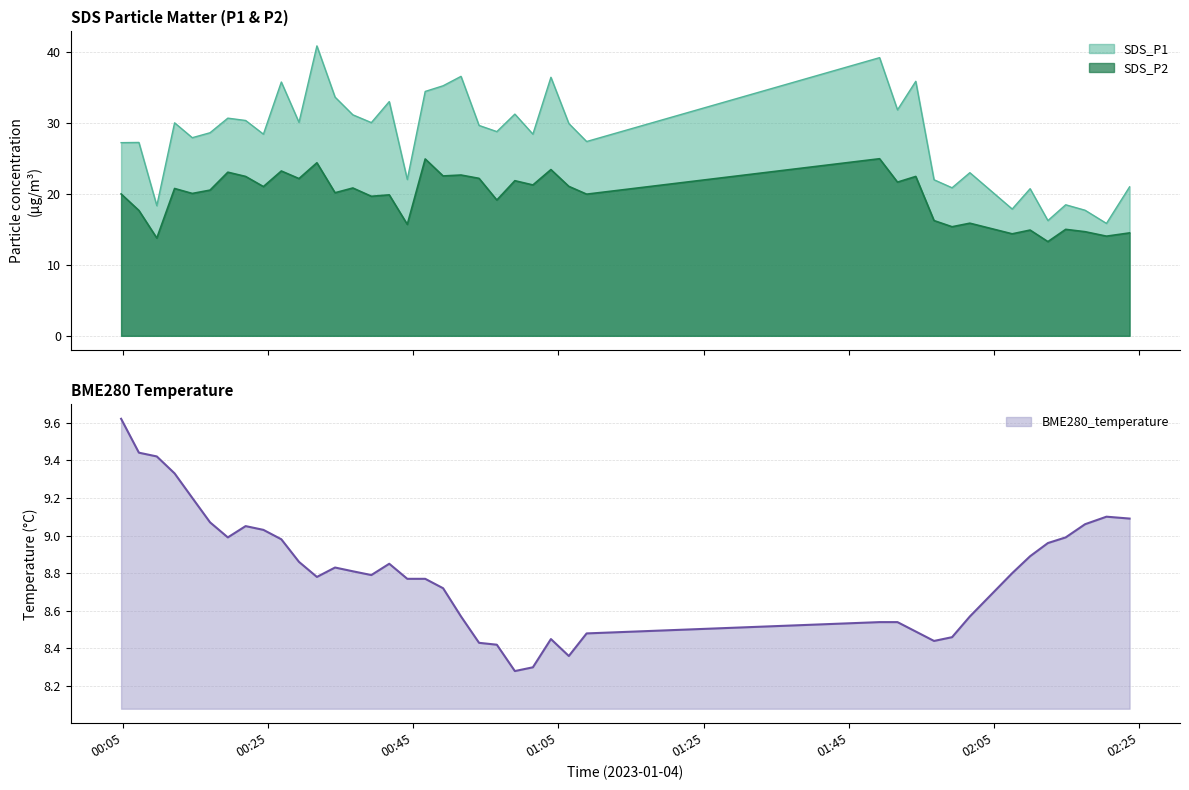

True or false: SDS_P2 has more than 0 interior local peaks.

True